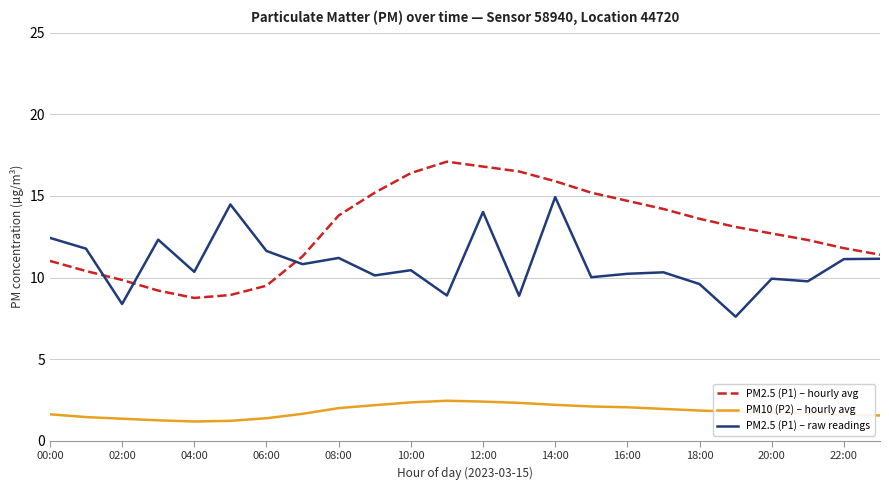

True or false: PM2.5 (P1) – raw readings and PM10 (P2) – hourly avg intersect in this chart.

False